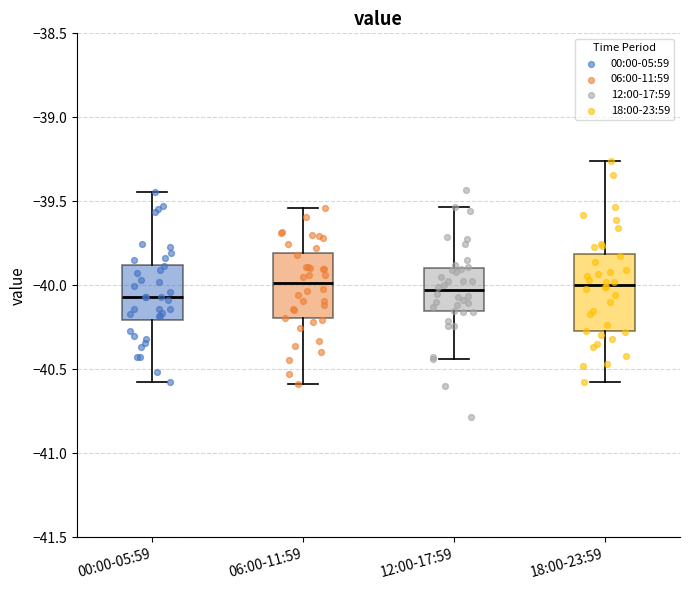

Comparing the boxes themselves (not the whiskers), which one is the tallest?

18:00-23:59